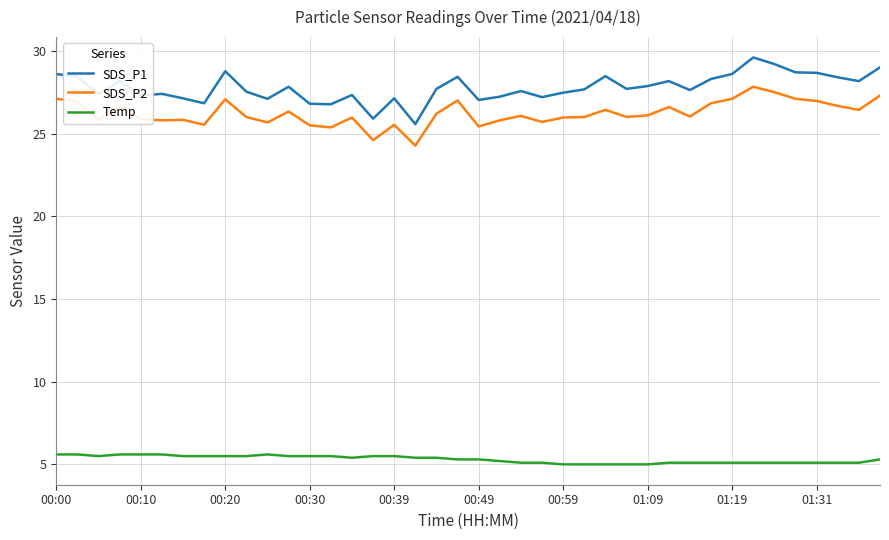

Which series has the largest total across all categories?

SDS_P1